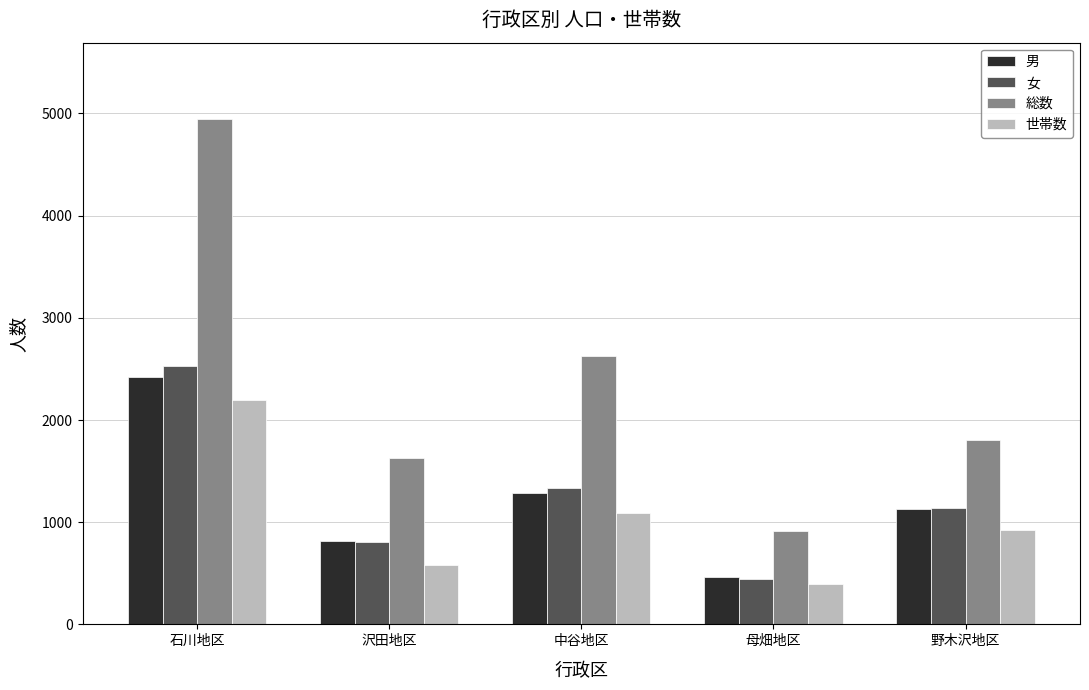

At how many categories does at least one series exceed 4432?

1